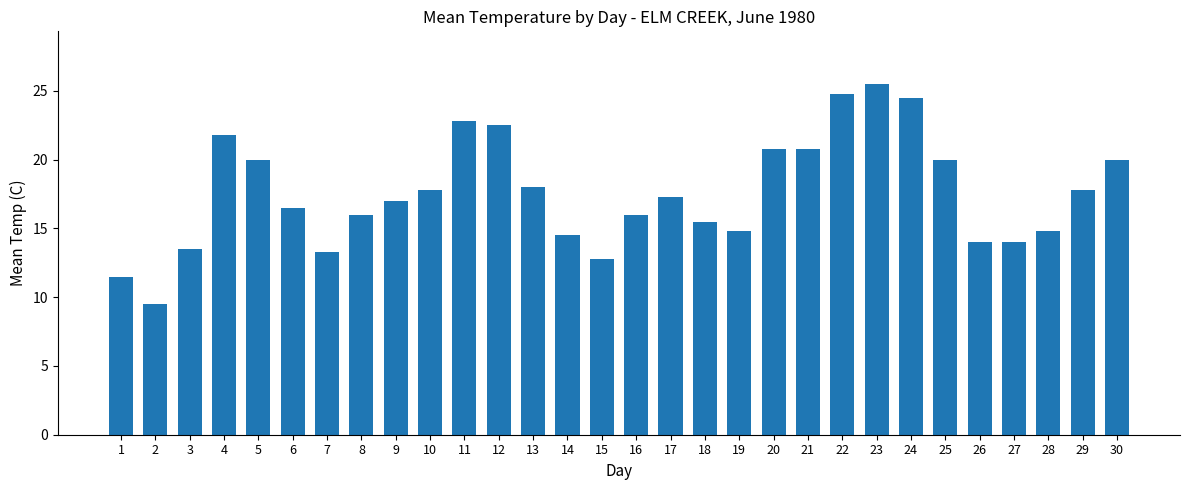

Reading left to right, extract all data points from this chart.

11.5	9.5	13.5	21.8	20.0	16.5	13.3	16.0	17.0	17.8	22.8	22.5	18.0	14.5	12.8	16.0	17.3	15.5	14.8	20.8	20.8	24.8	25.5	24.5	20.0	14.0	14.0	14.8	17.8	20.0